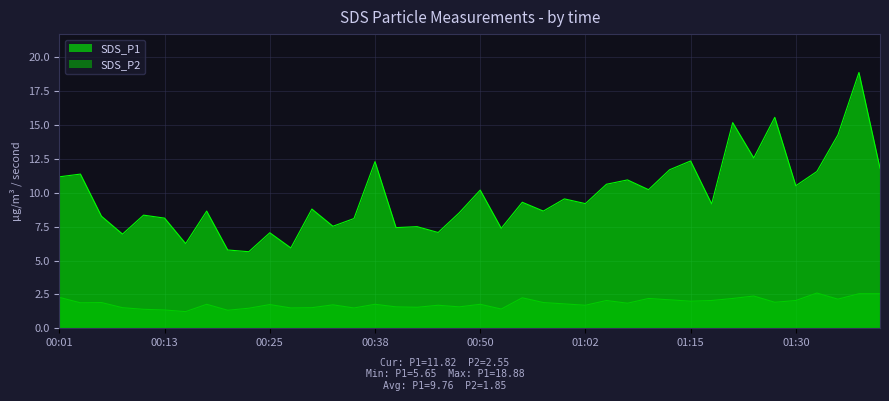

Which series has the largest total across all categories?

SDS_P1